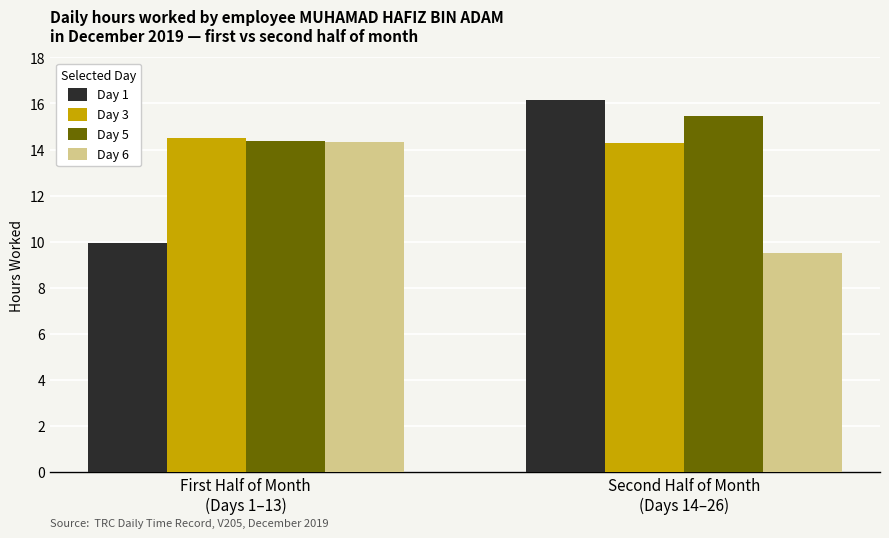

Count the number of categories in the chart.

2